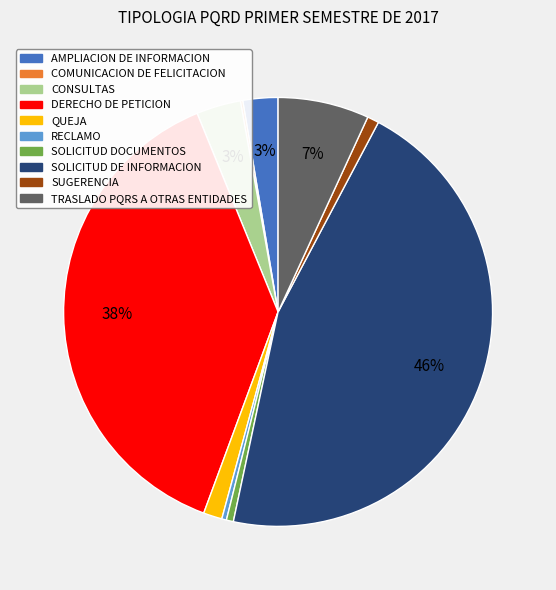

To the nearest percent, what is the difference between the RECLAMO and DERECHO DE PETICION slice percentages?

38%